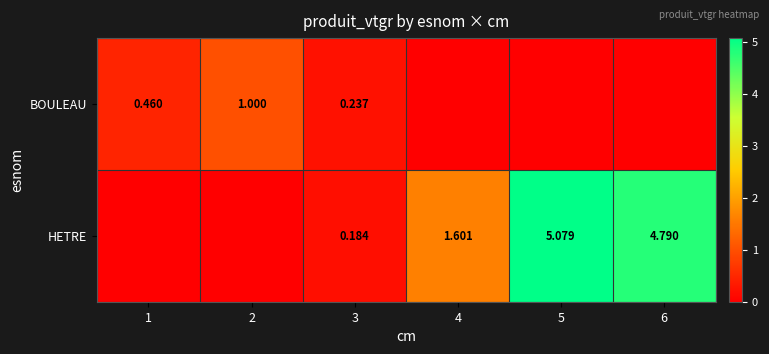

Rank the series at 1 from highest to lowest value.

BOULEAU, HETRE